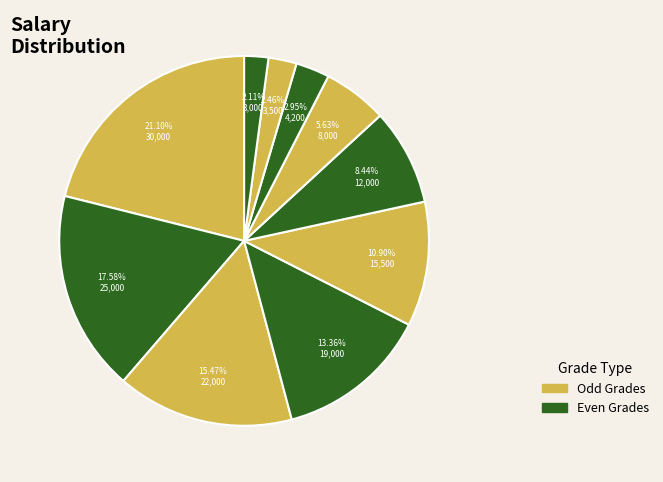

How many slices are in this pie chart?

10